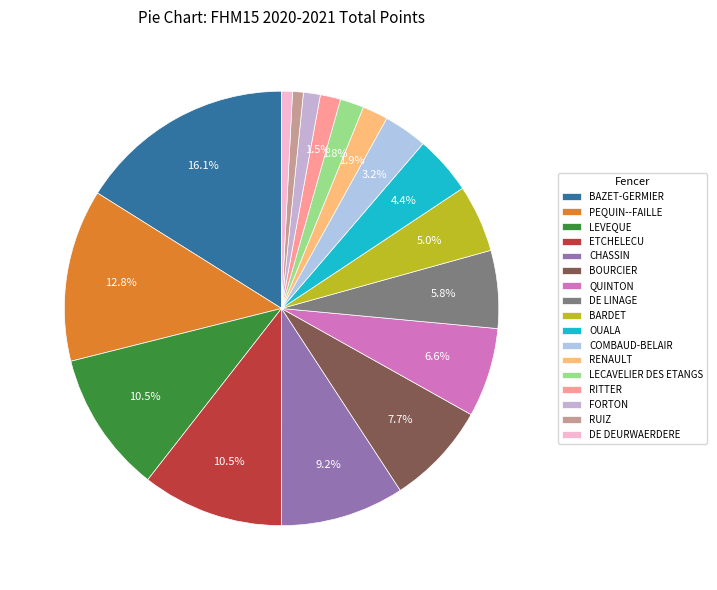

What percentage is the OUALA slice, to the nearest percent?

4%